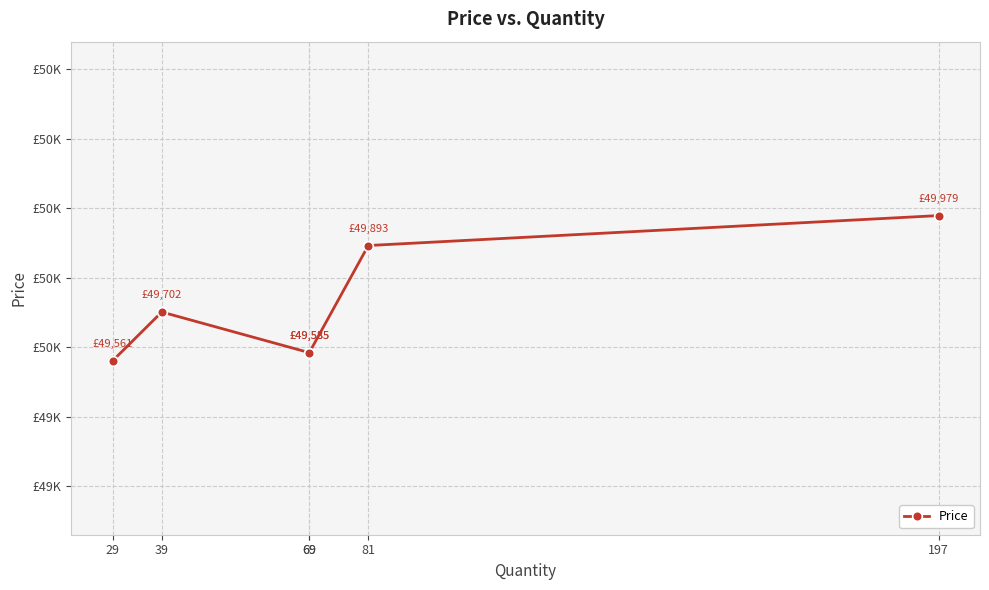

How many interior local peaks (higher than both neighbors) does the data have?

1